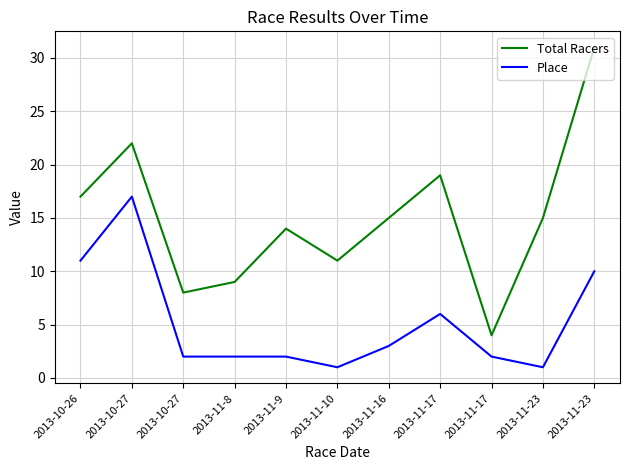

Which series has the widest spread of values?

Total Racers